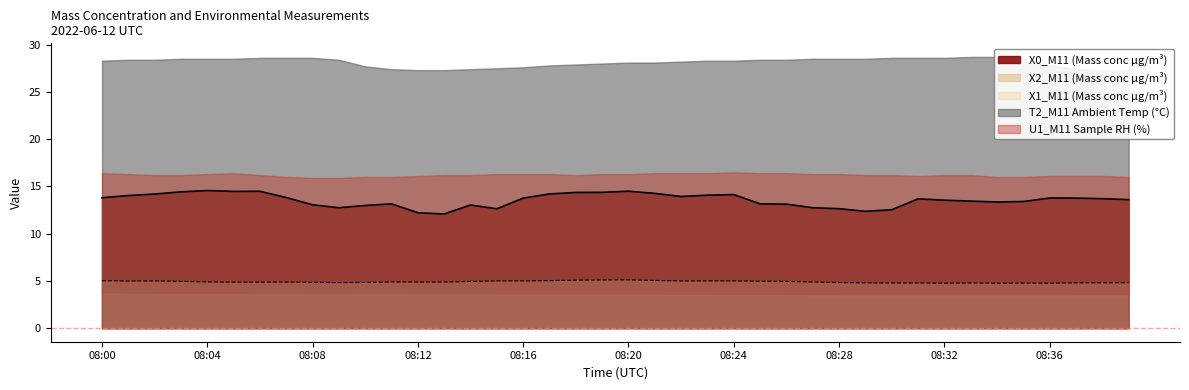

What is the difference between the maximum and second lowest values in the X1_M11 (Mass conc μg/m³) series?

0.2